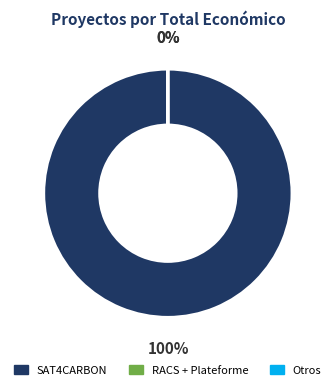

To the nearest percent, what is the difference between the largest and smallest slice percentages?

100%